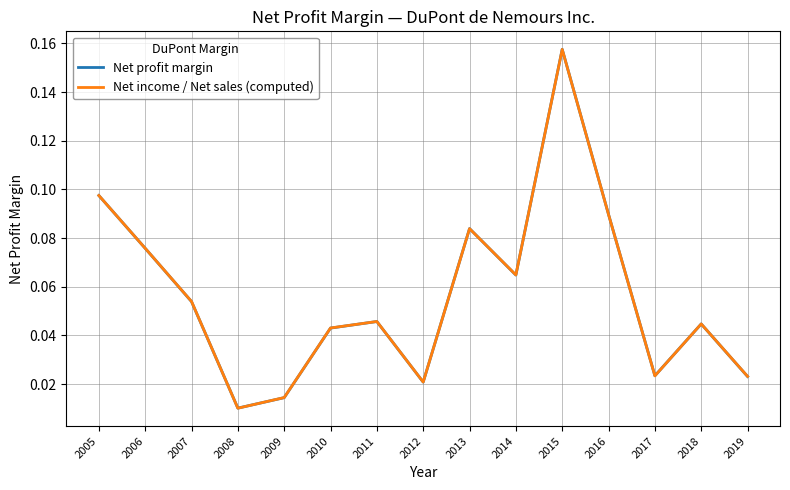

At which category does Net income / Net sales (computed) reach its first local valley?

2008